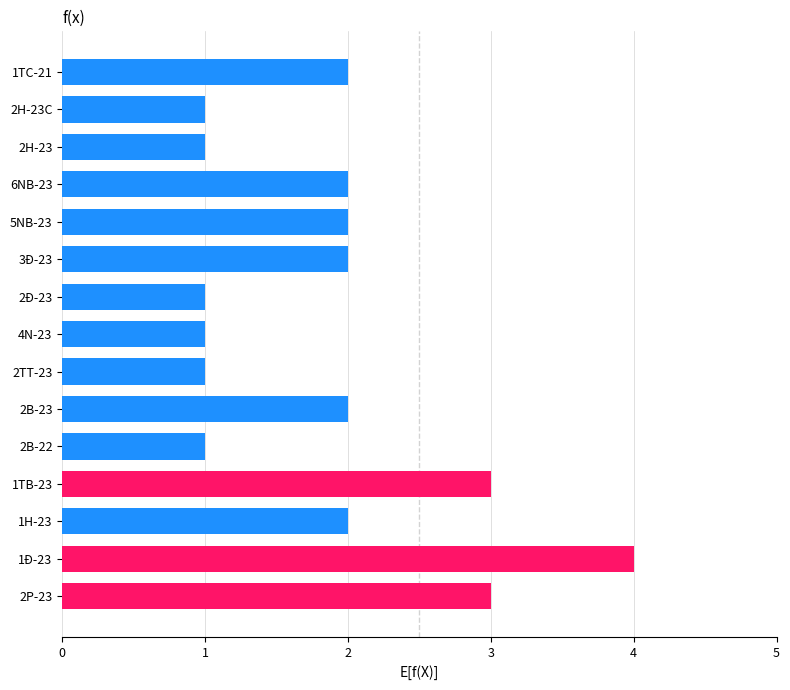

What is the sum of all values?

28